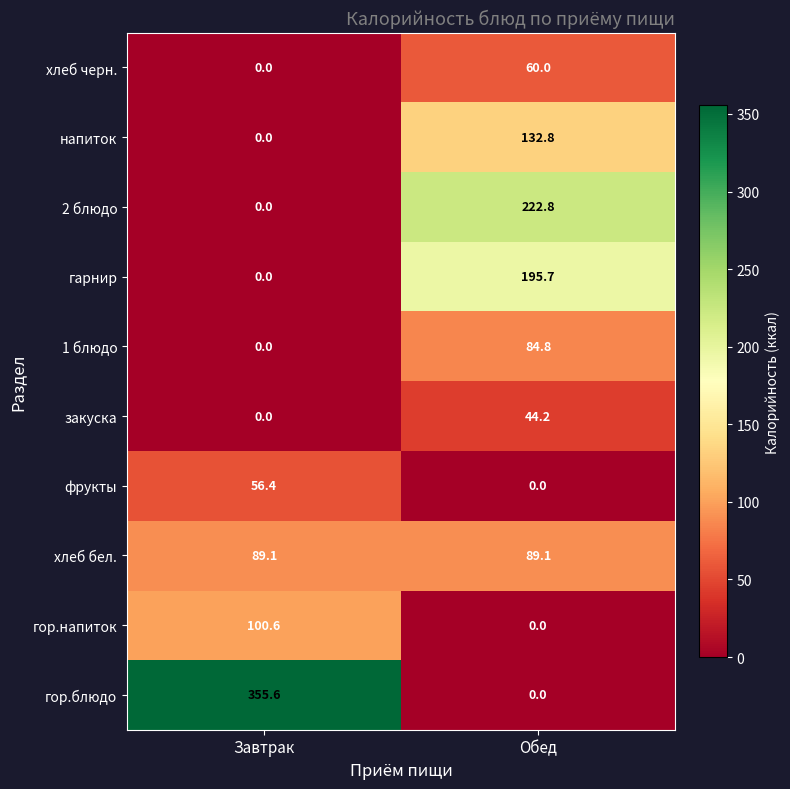

At which label does гор.блюдо first exceed 355?

Завтрак